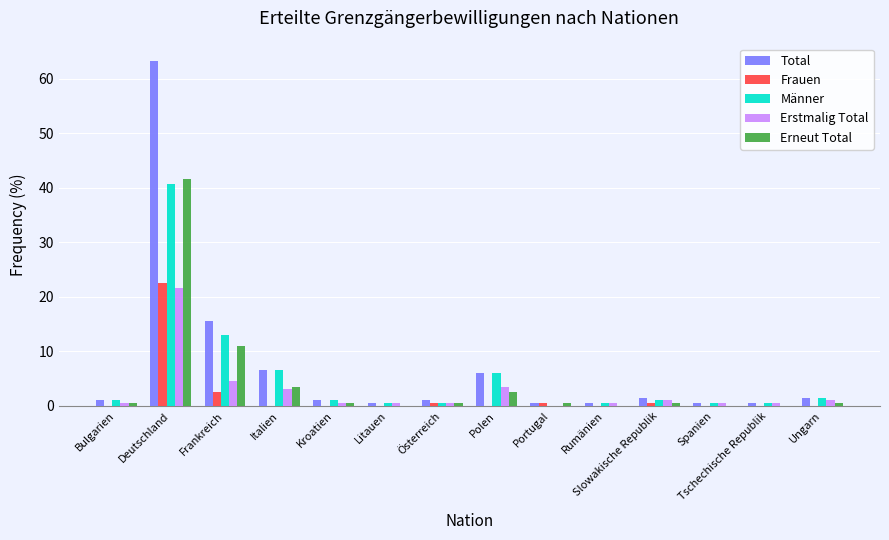

True or false: Männer has a value of 6.0 at Polen.

True